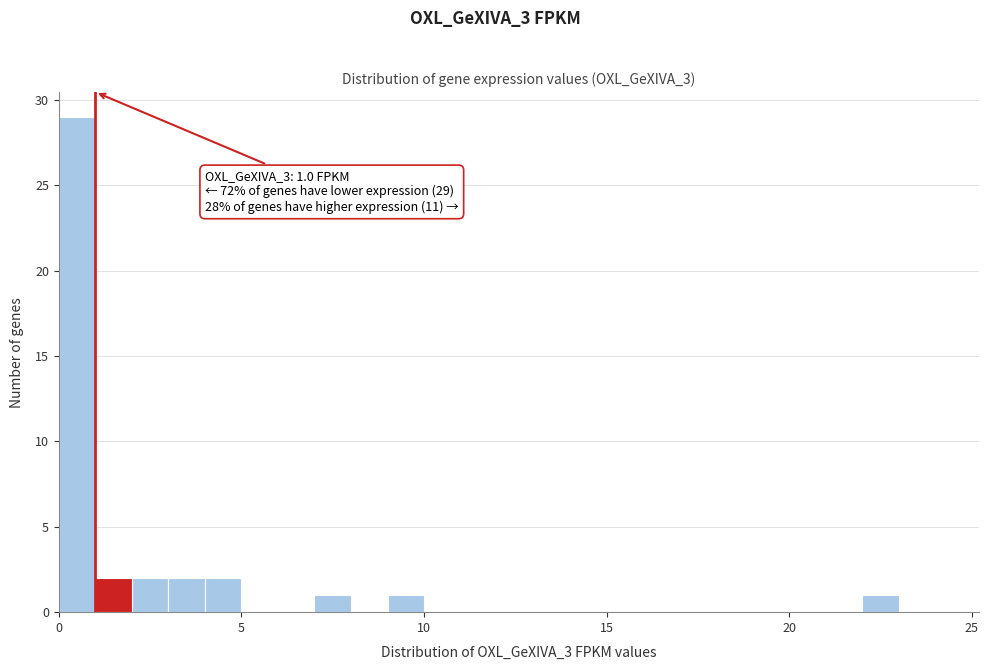

Around what value on the x-axis is the tallest bar? Give the approximate position of its centre, as read against the axis.

0.5